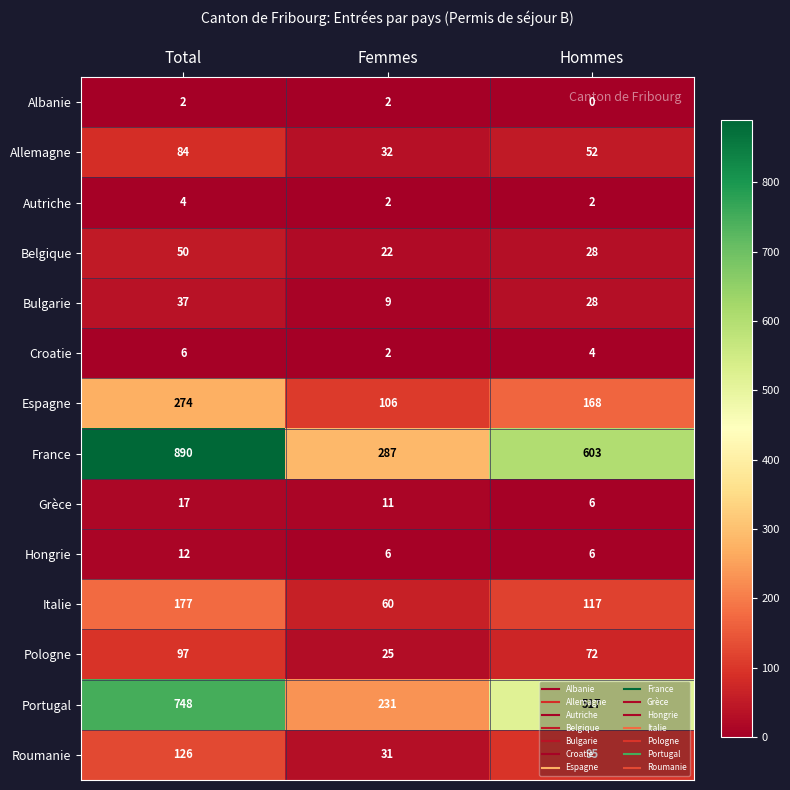

Which series has the widest spread of values?

France